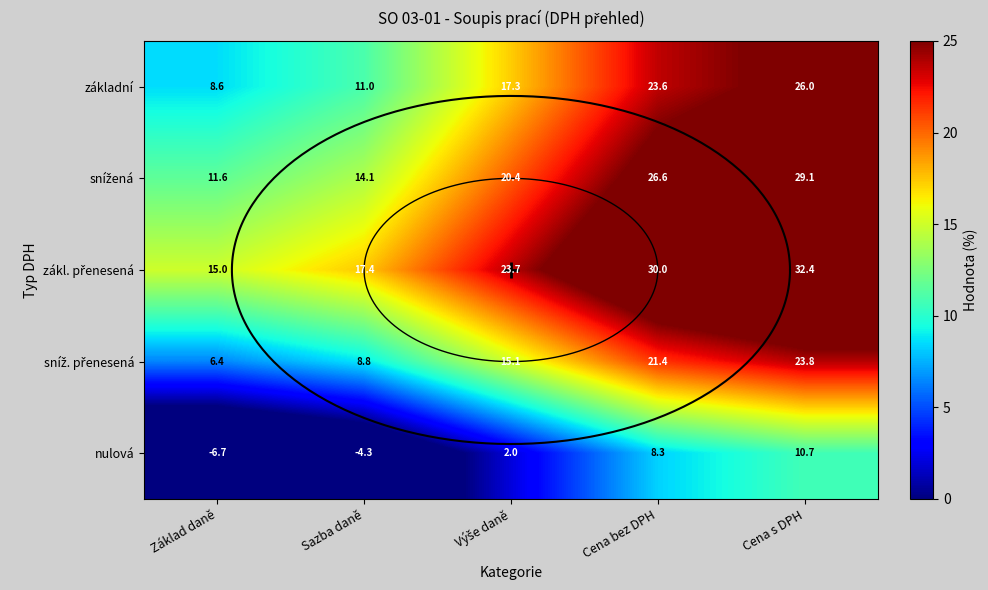

What is the minimum value shown in the chart?

-6.7